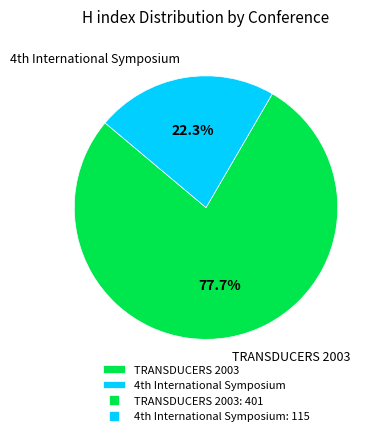

Rank the categories by value from lowest to highest.

4th International Symposium, TRANSDUCERS 2003